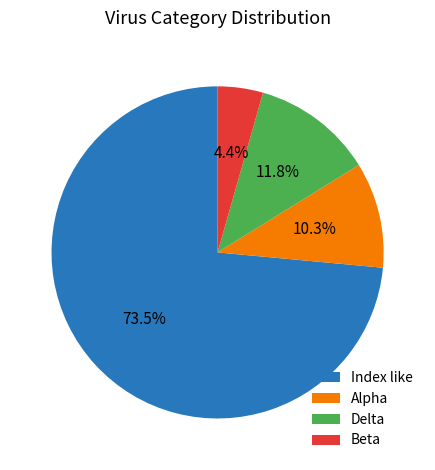

How many segments does this pie chart have?

4